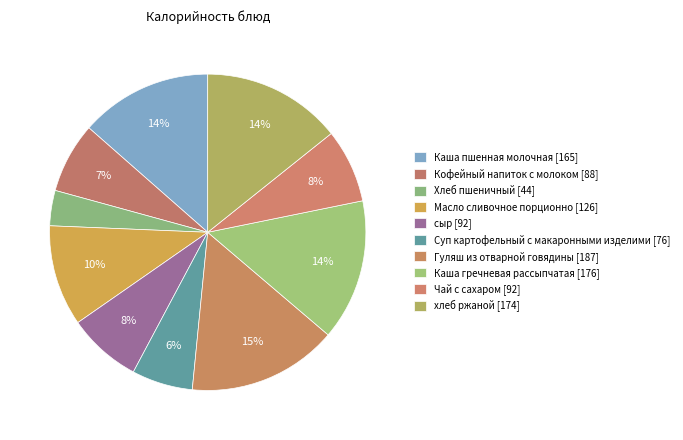

Does сыр represent more than half of the total?

No